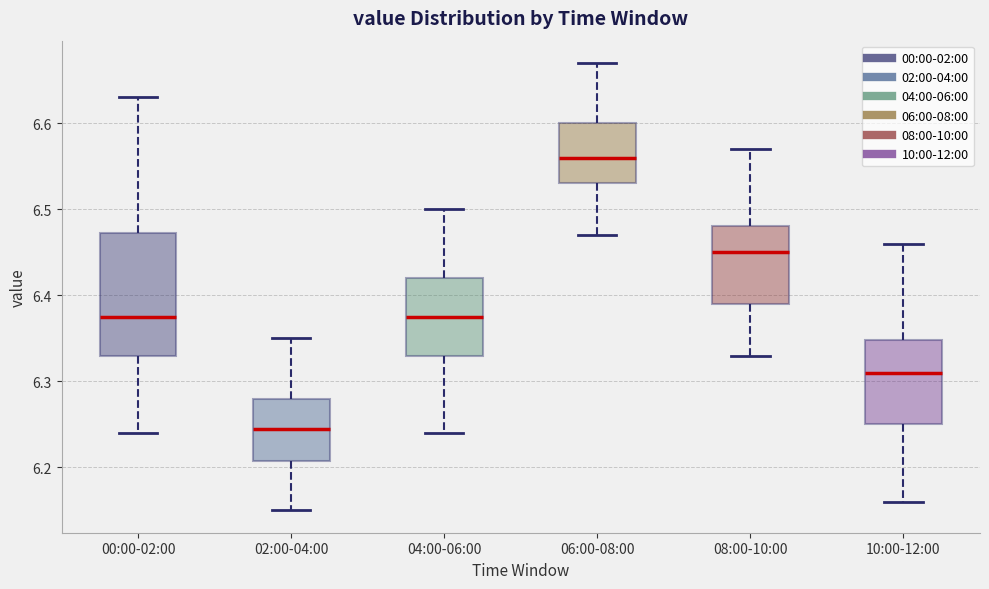

Comparing the boxes themselves (not the whiskers), which one is the tallest?

00:00-02:00